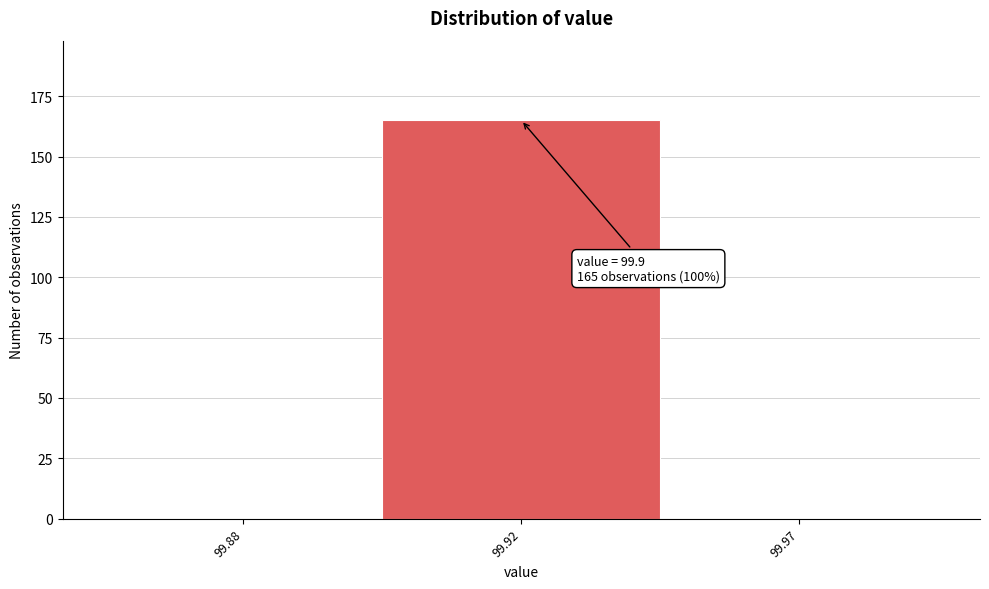

Reading left to right, list all the values displayed in this chart.

99.88=0	99.92=165	99.97=0